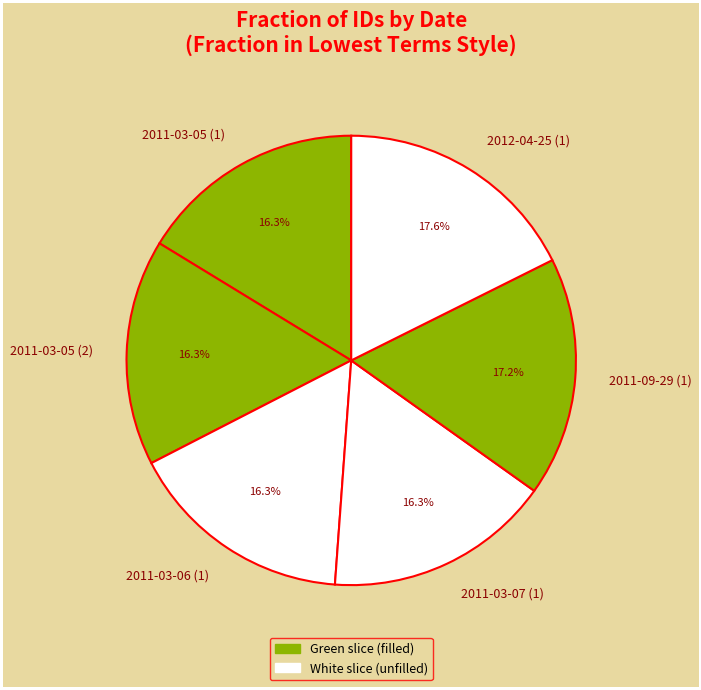

What is the ratio of the value at 2012-04-25 (1) to the value at 2011-09-29 (1)?

1.0